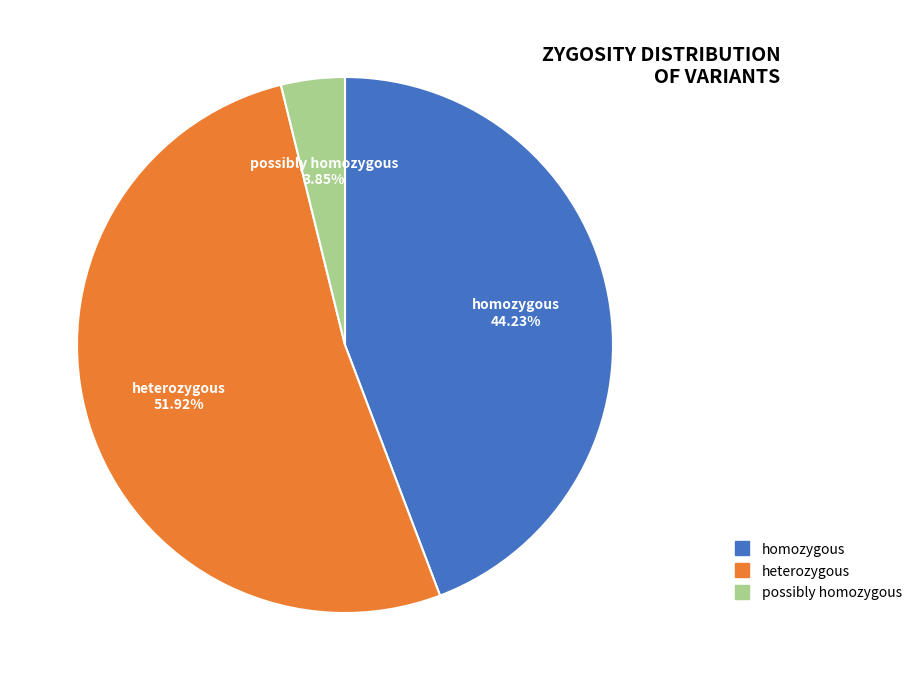

Is there any slice that represents more than half of the pie?

Yes